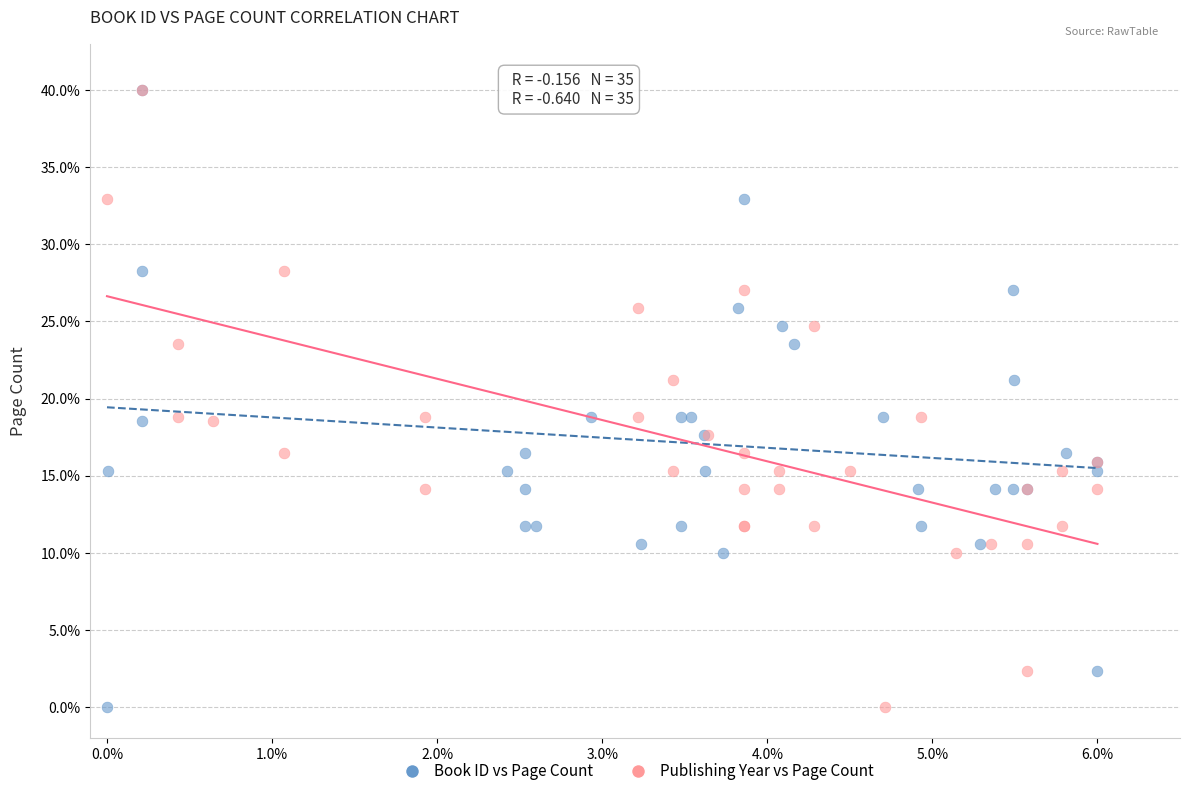

What are all the series names shown in the legend?

Book ID vs Page Count, Publishing Year vs Page Count